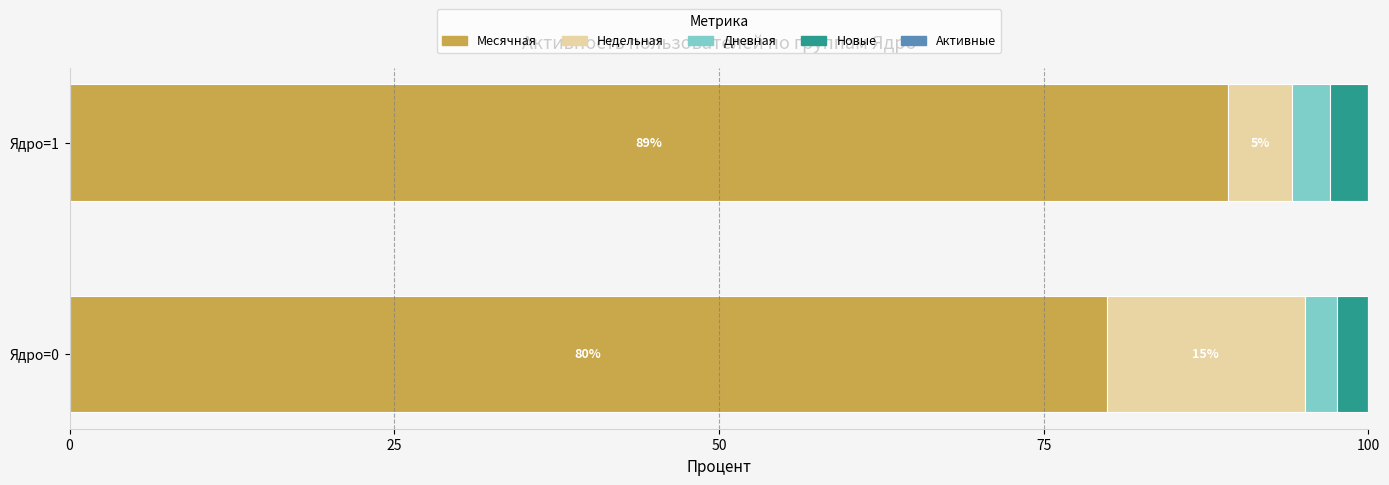

Is it true that Месячная equals 122.1 at Ядро=1?

False